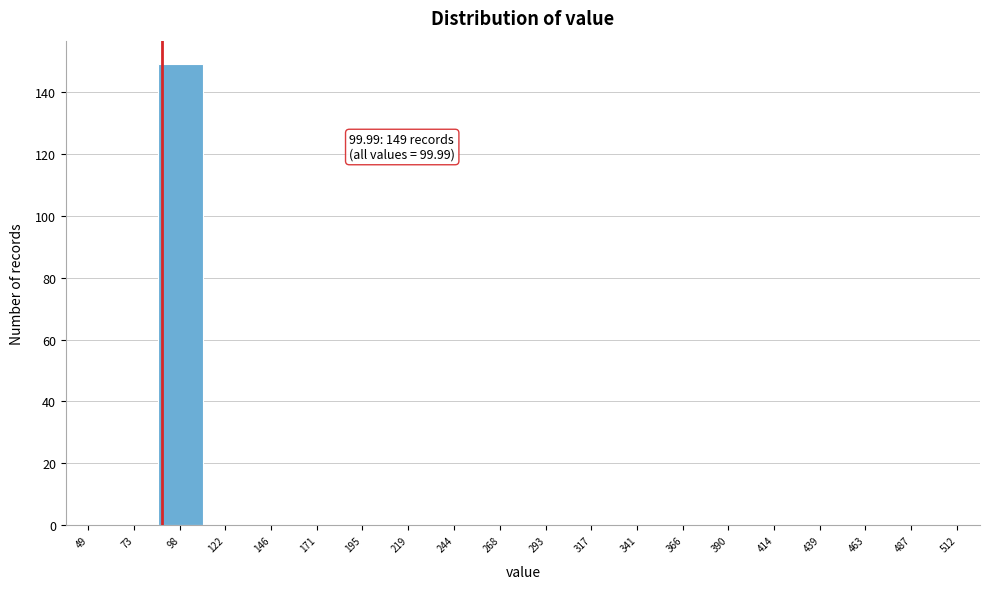

Reading left to right, transcribe all the data shown in this chart.

49=0	73=0	98=149	122=0	146=0	171=0	195=0	219=0	244=0	268=0	293=0	317=0	341=0	366=0	390=0	414=0	439=0	463=0	487=0	512=0